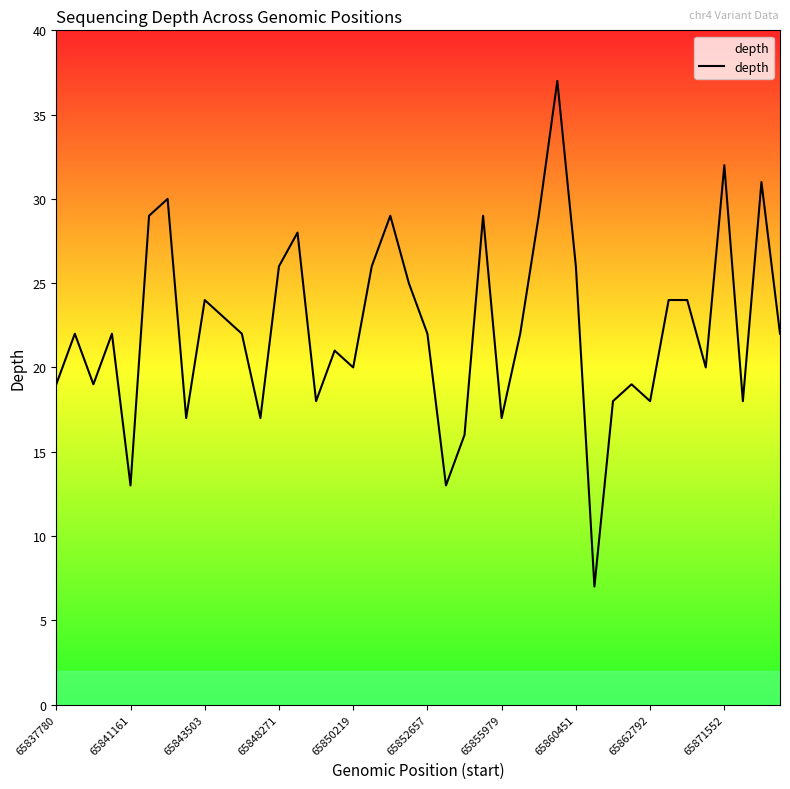

What is the minimum value shown in the chart?

7